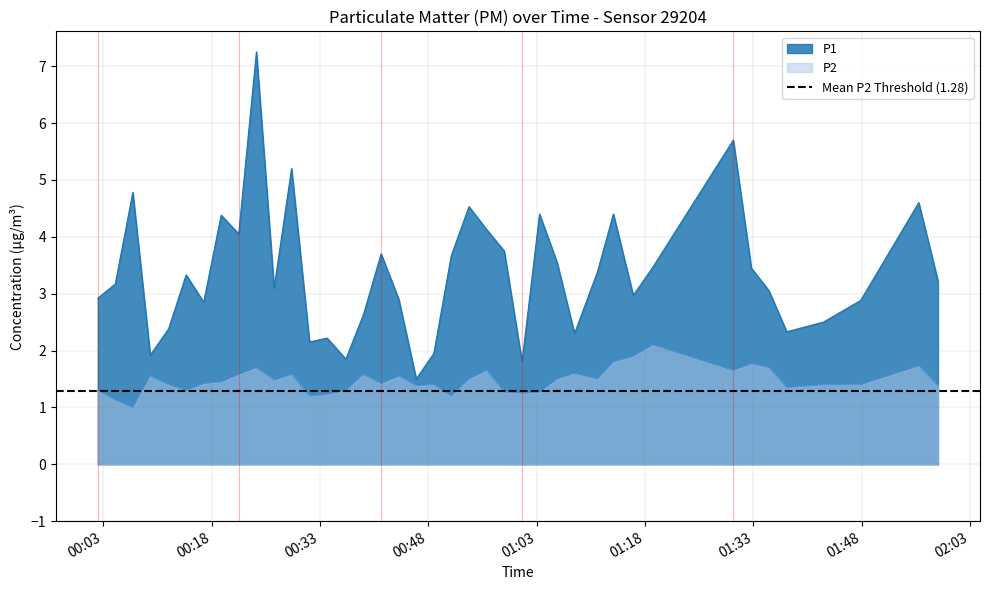

True or false: P2 and P1 intersect in this chart.

False